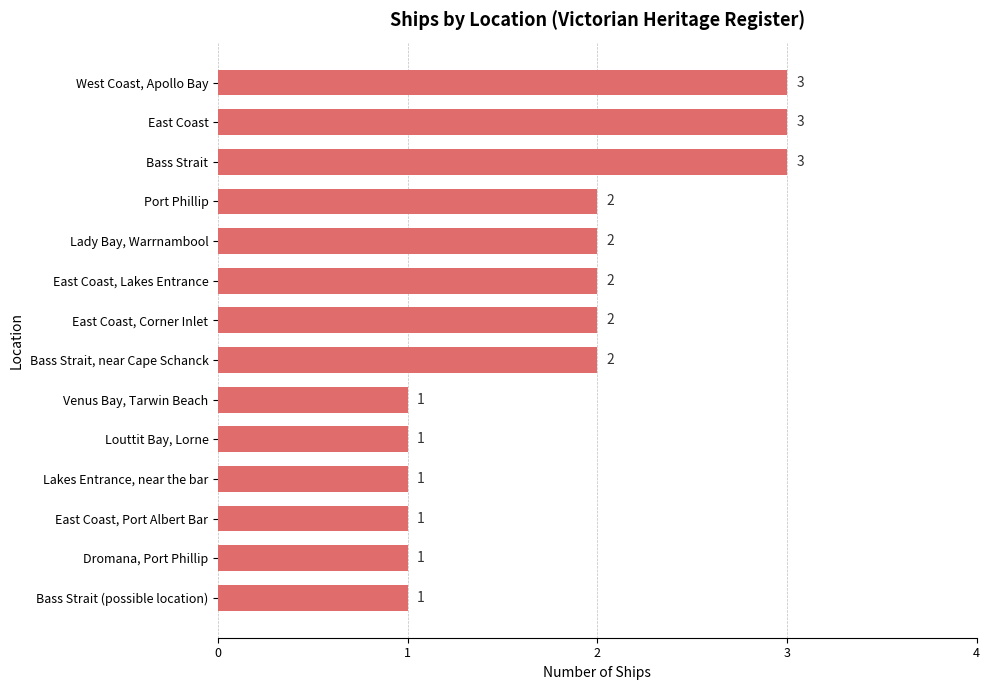

Approximately how many times larger is the value at Lakes Entrance, near the bar compared to Bass Strait?

0.3